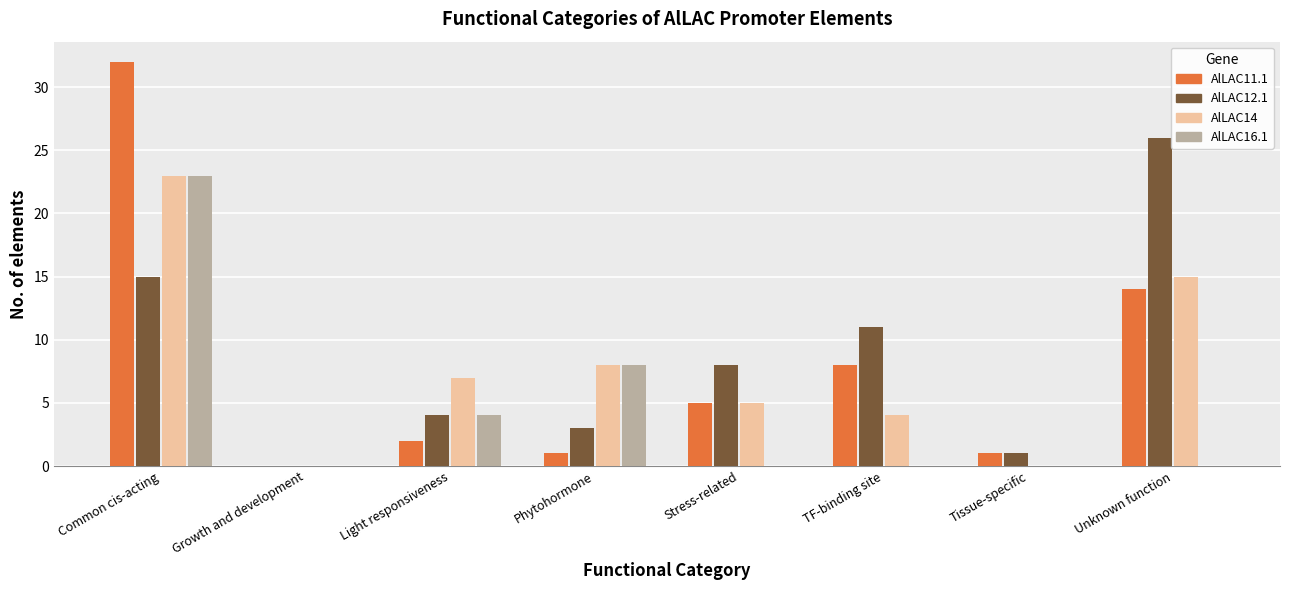

At which category is the sum across all series the highest?

Common cis-acting